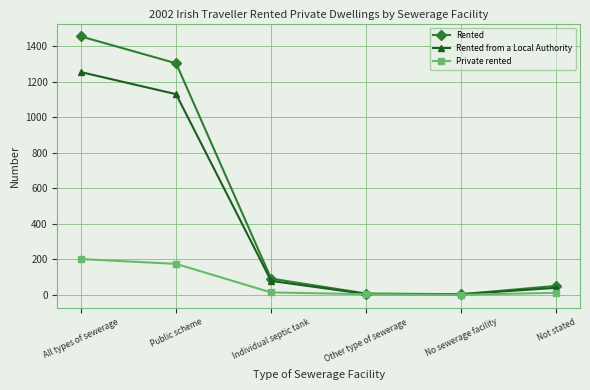

True or false: Private rented has more than 2 points higher than both neighbors.

False